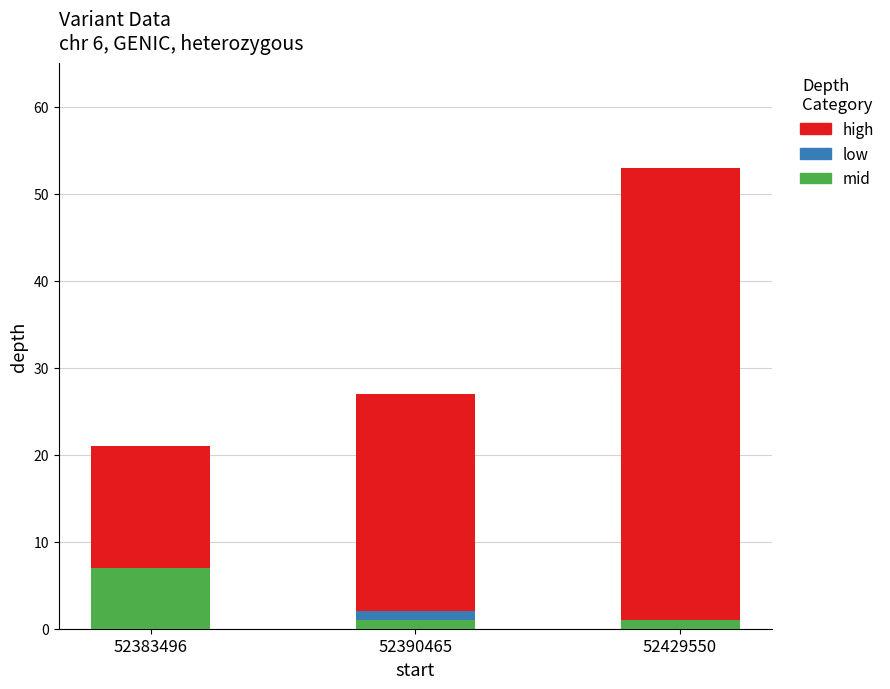

What is the total value across all series at 52383496?

21.0